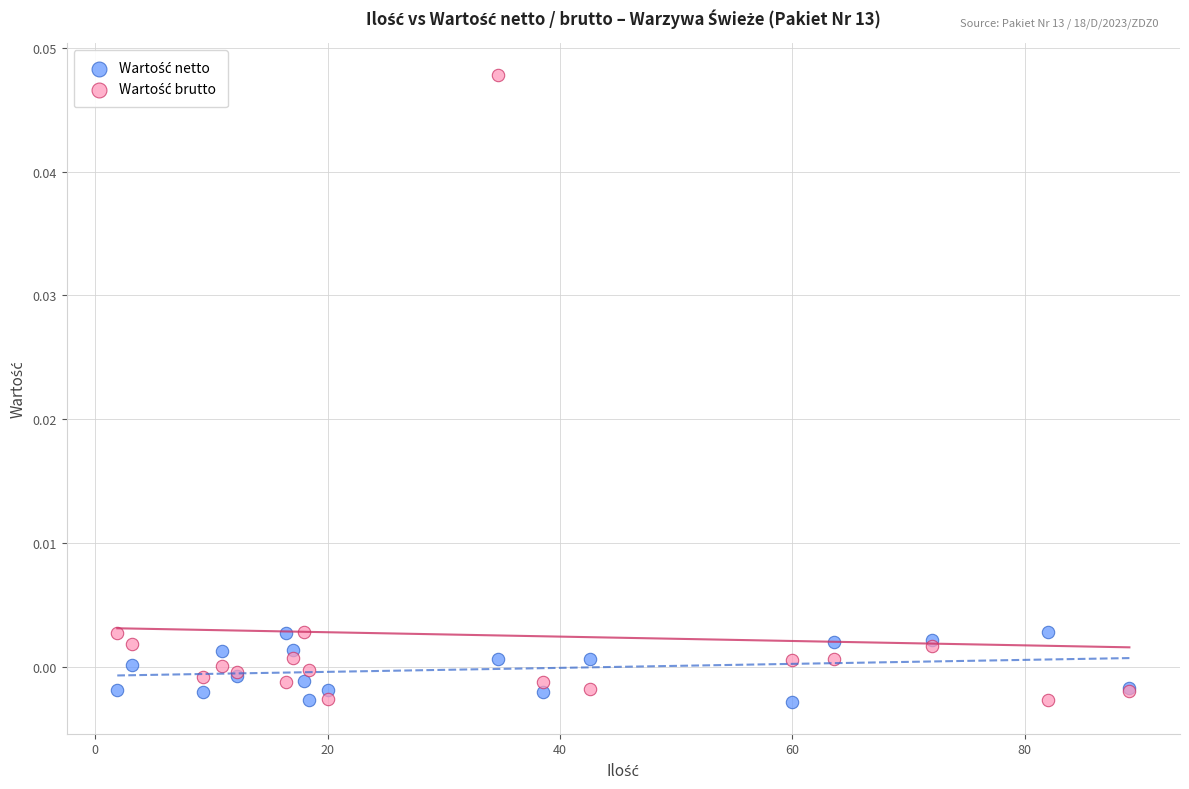

What is the X range (max minus min) for the scatter plot?

87.1